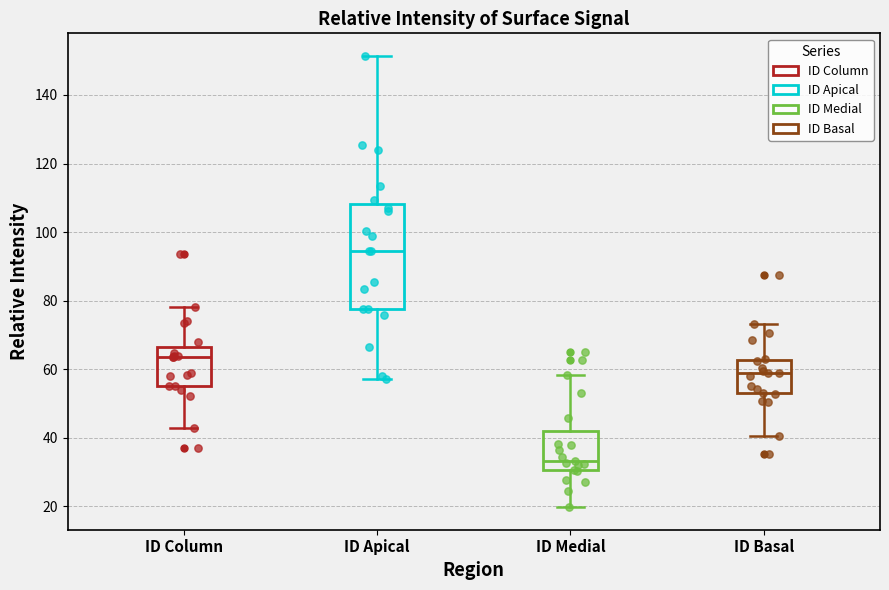

Which box has the highest median line?

ID Apical